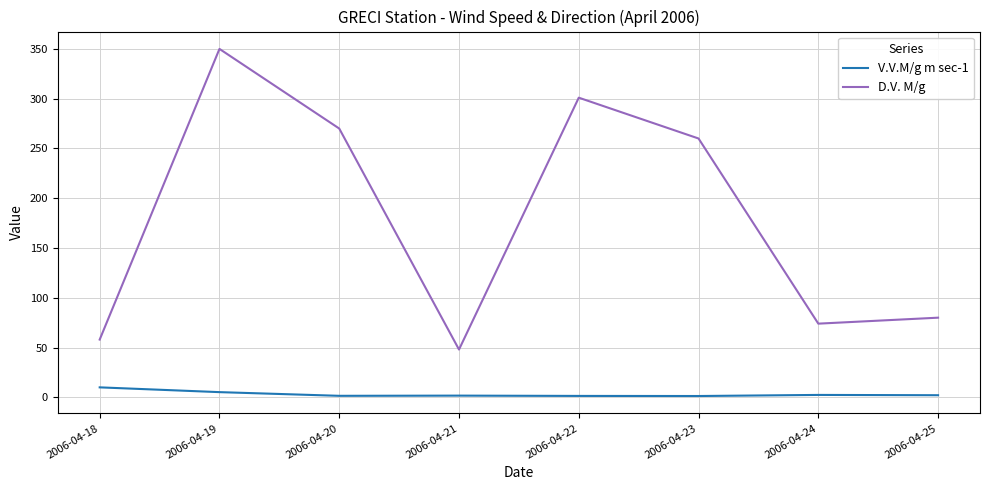

Which series has the largest range (max minus min)?

D.V. M/g